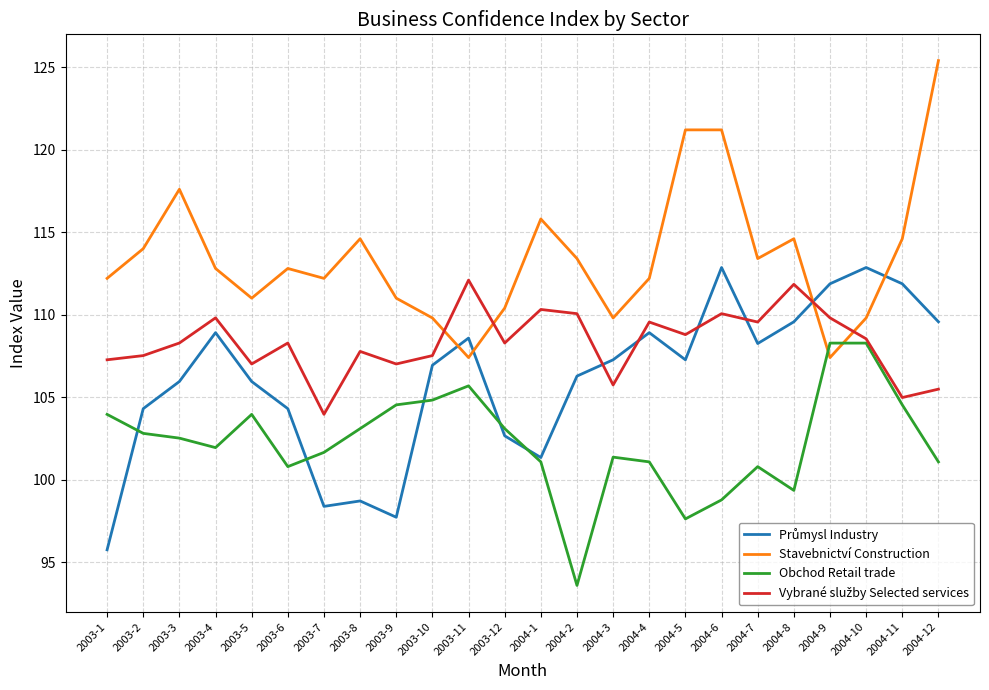

The Stavebnictví Construction series shows 121.2 at 2004-6. True or false?

True